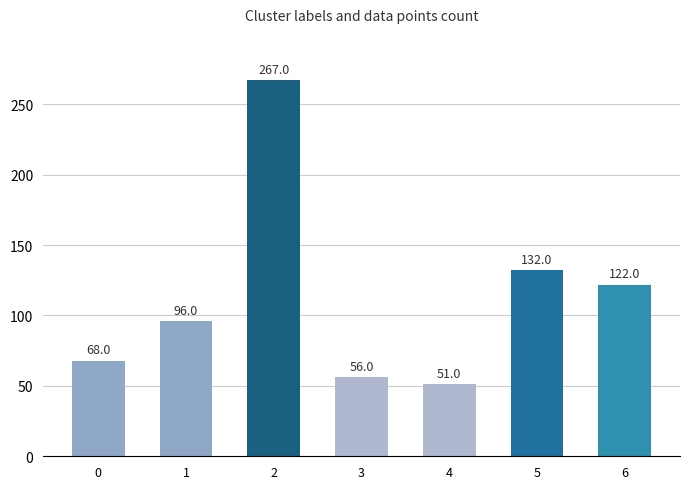

How many bars are there in total?

7